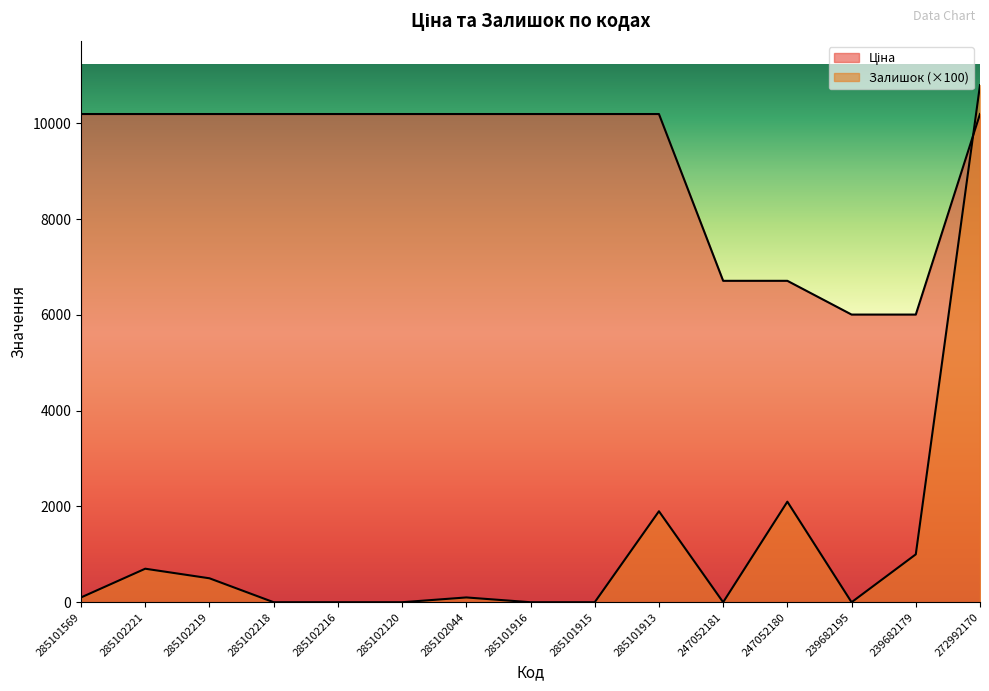

What are all the series names shown in the legend?

Ціна, Залишок